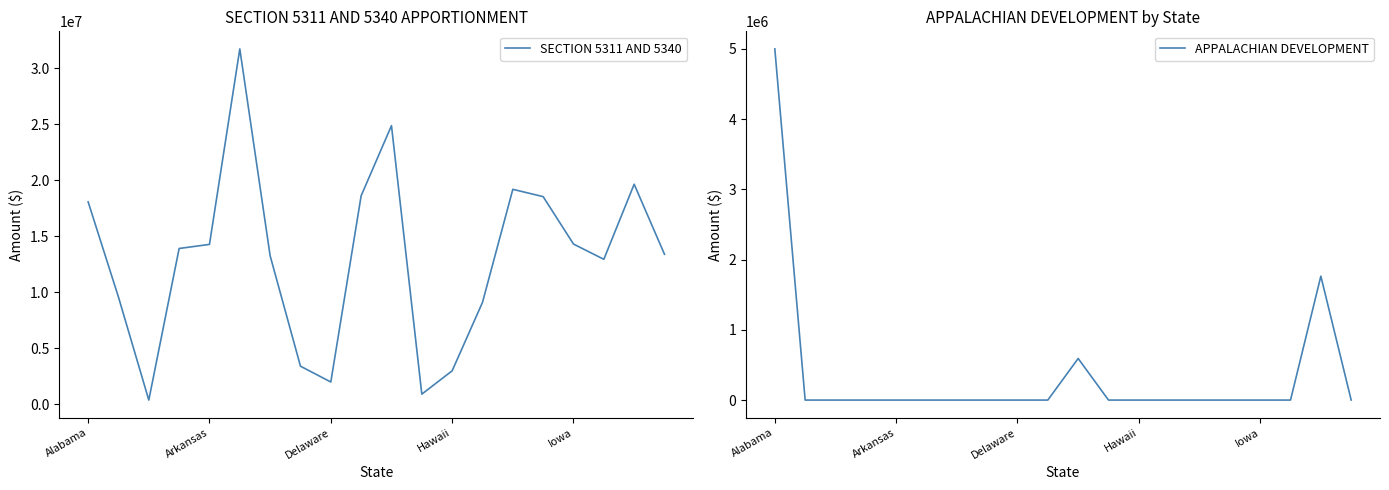

List the series in order of their overall mean, lowest first.

APPALACHIAN DEVELOPMENT, SECTION 5311 AND 5340